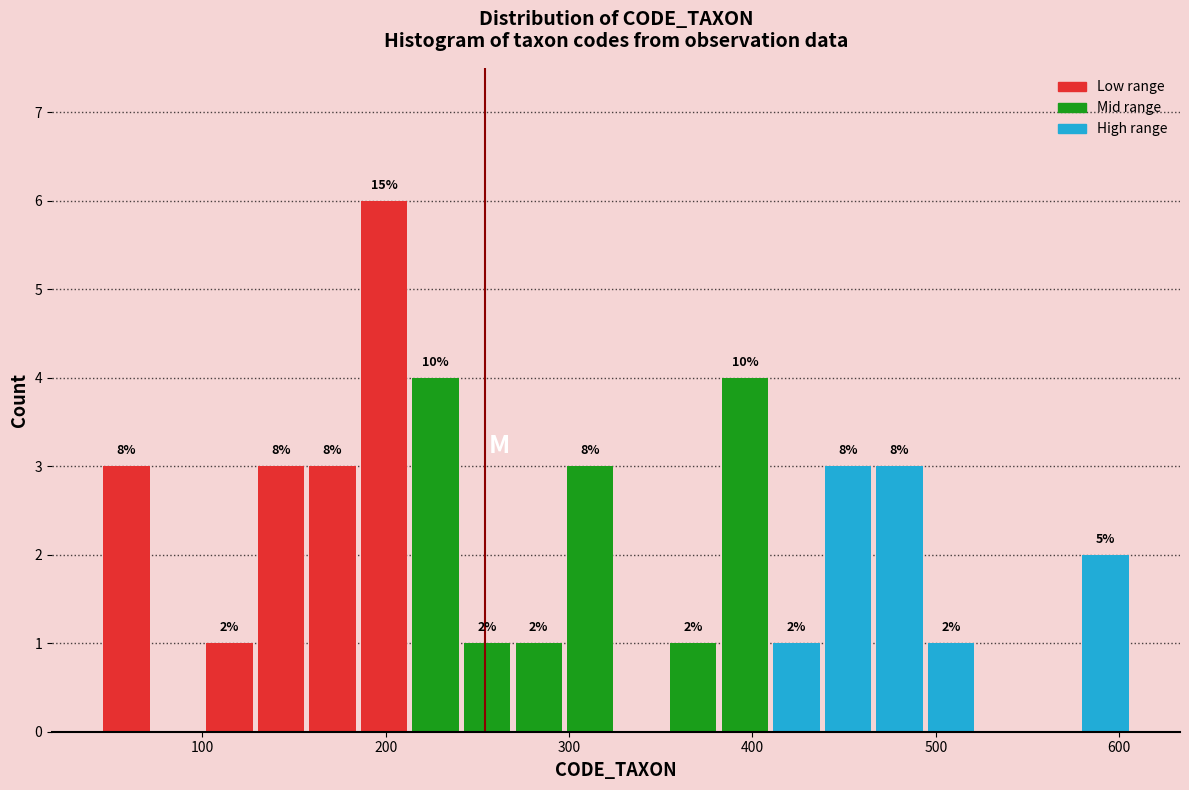

Read against the x-axis, roughly where is the centre of the tallest bar?

200